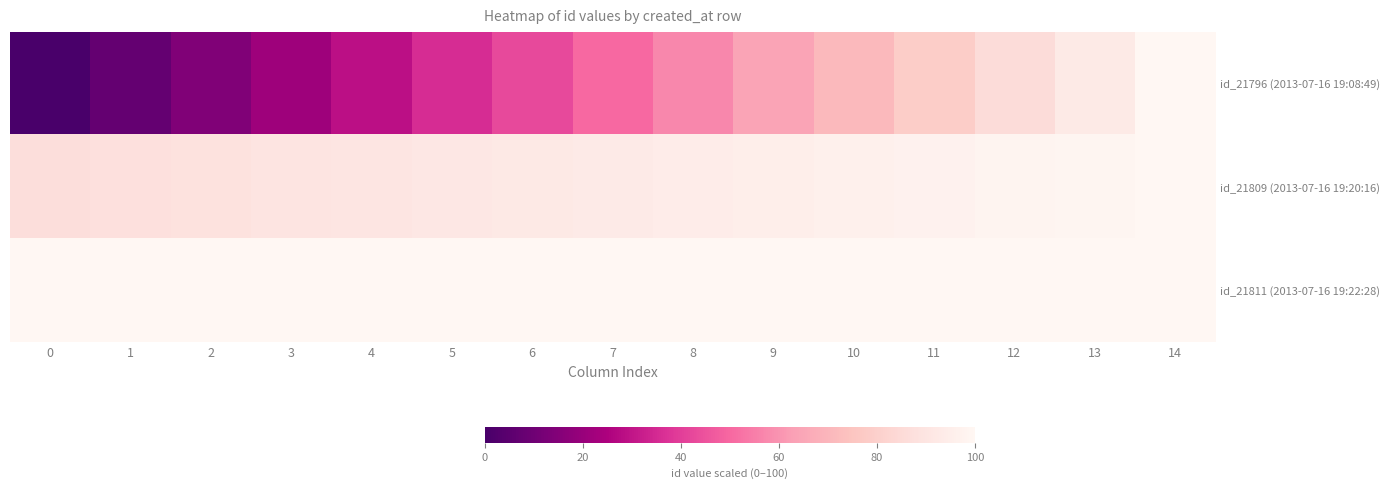

At how many categories does at least one series exceed 78?

15